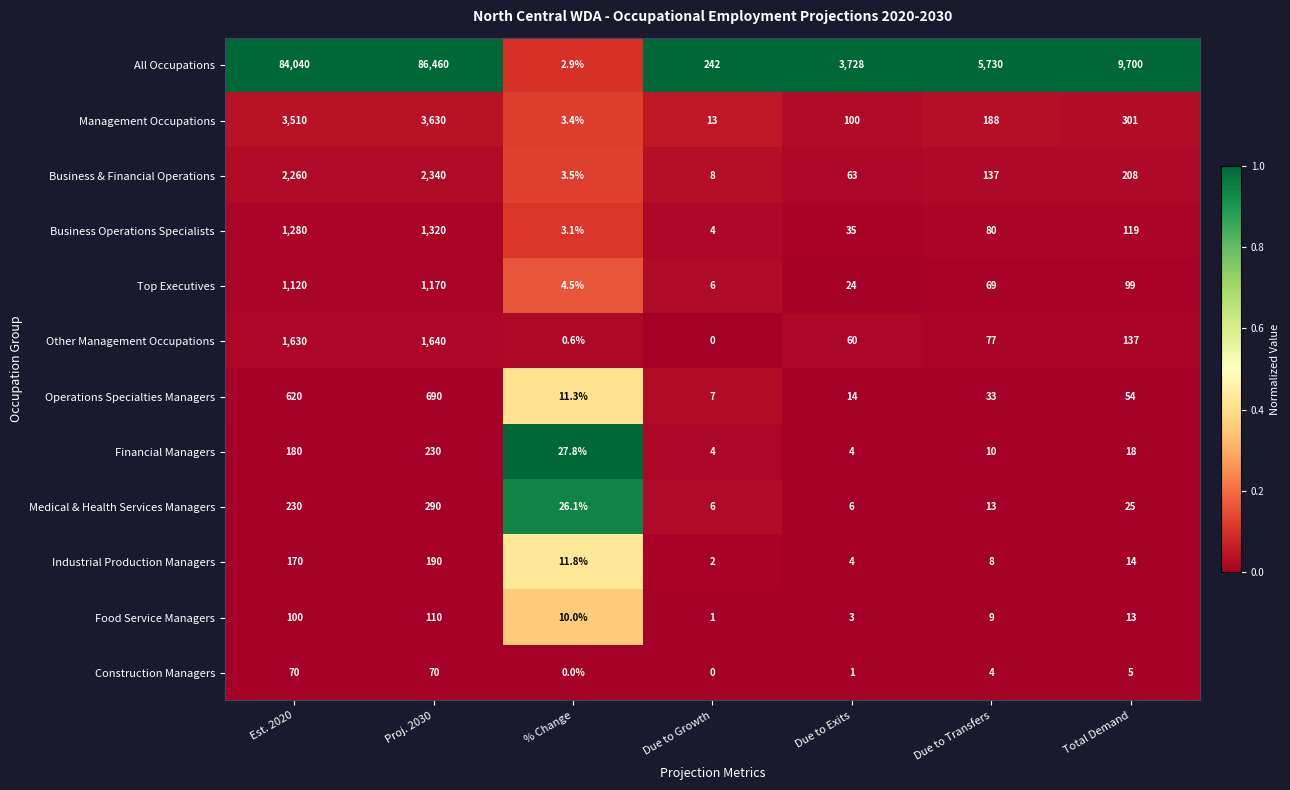

At which category is the sum across all series the highest?

Proj. 2030